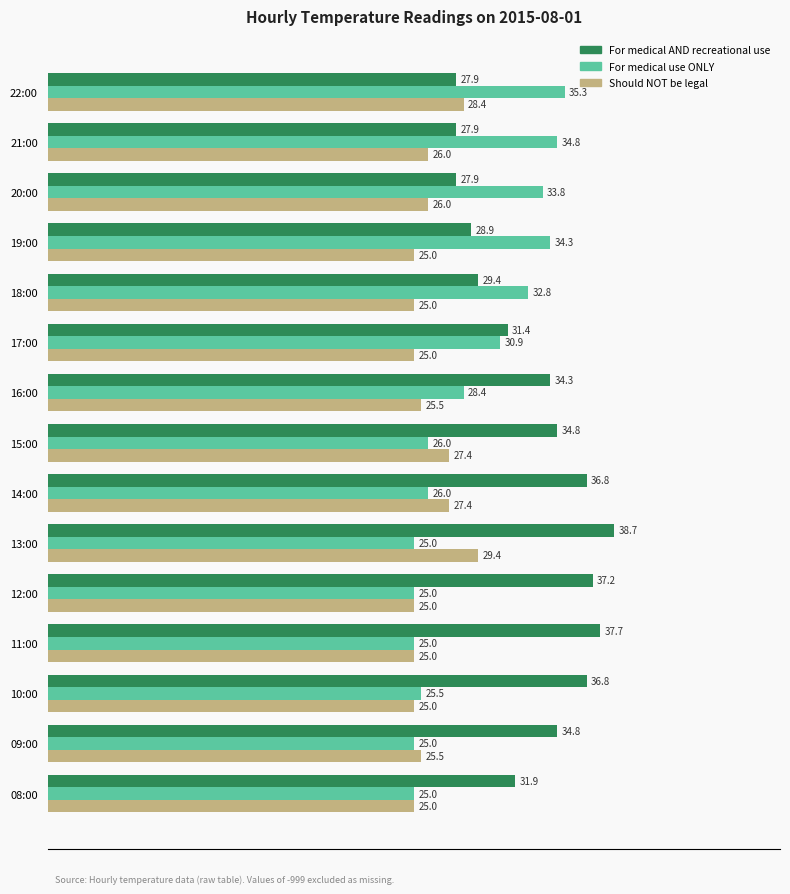

Is the value of Should NOT be legal at 14:00 greater than the value of For medical AND recreational use at 21:00?

No